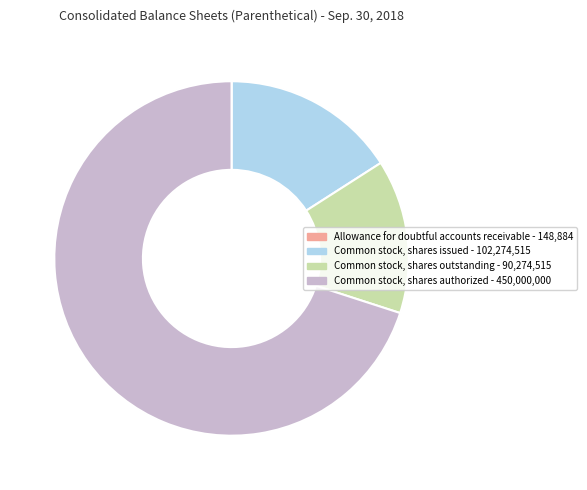

Does Common stock, shares authorized account for over 50% of the chart?

Yes